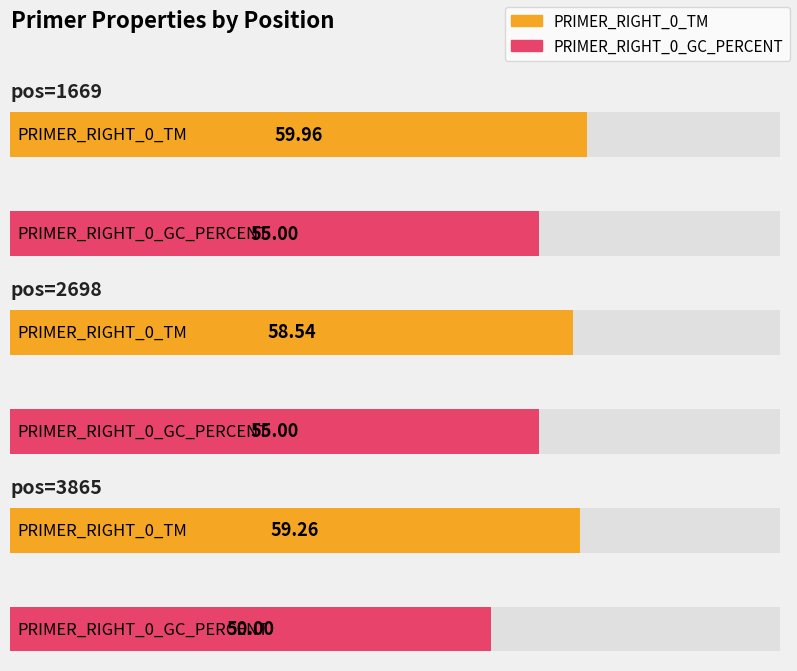

What is the maximum value shown in the chart?

60.0